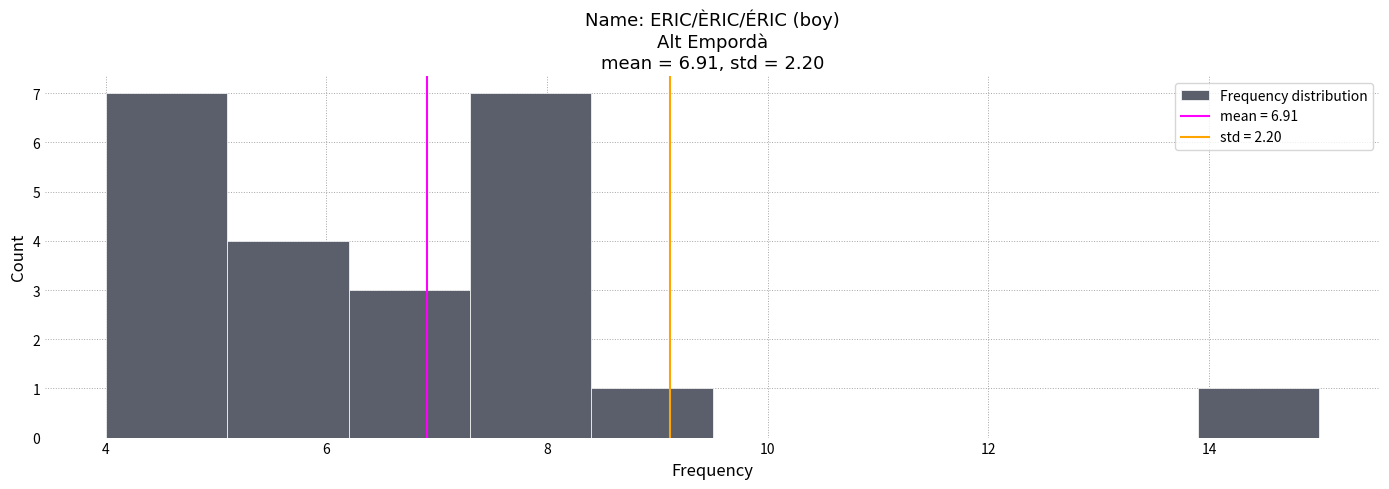

Reading left to right, transcribe this chart: for each bar, give the range it covers on the x-axis and its height. Neither the bar edges nor the heights are printed on the chart, so give them approximately, as read against the axes.

4.0 to 5.1: 7
5.1 to 6.2: 4
6.2 to 7.3: 3
7.3 to 8.4: 7
8.4 to 9.5: 1
9.5 to 10.6: 0
10.6 to 11.7: 0
11.7 to 12.8: 0
12.8 to 13.9: 0
13.9 to 15.0: 1